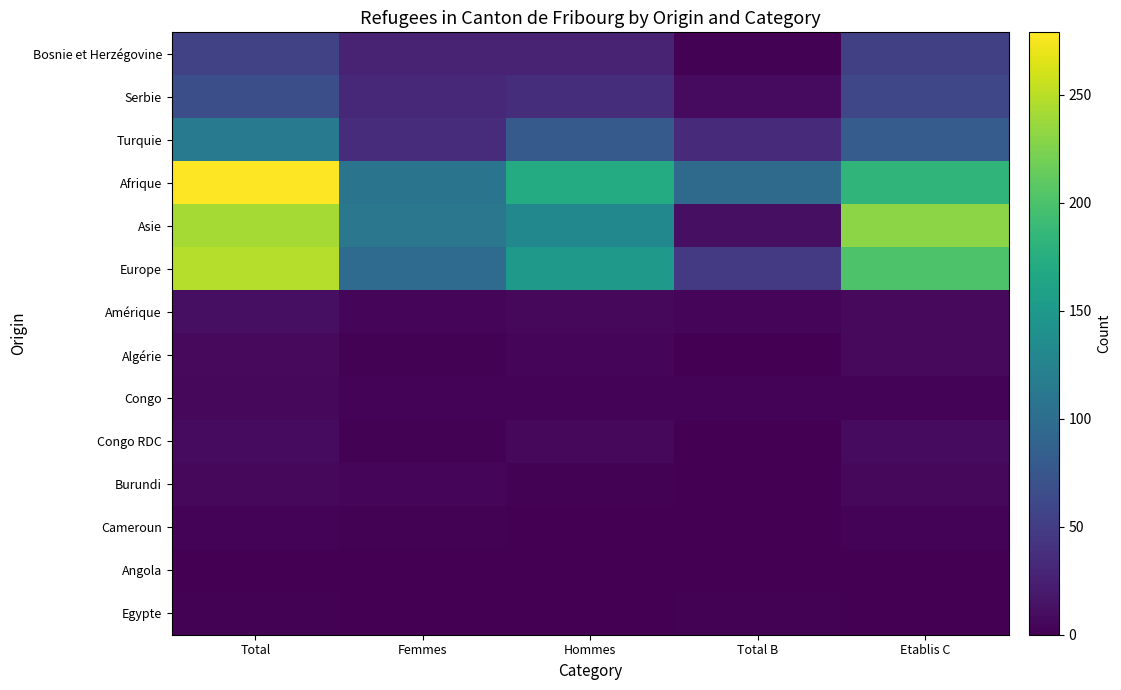

Which label corresponds to the smallest value in the chart?

Total